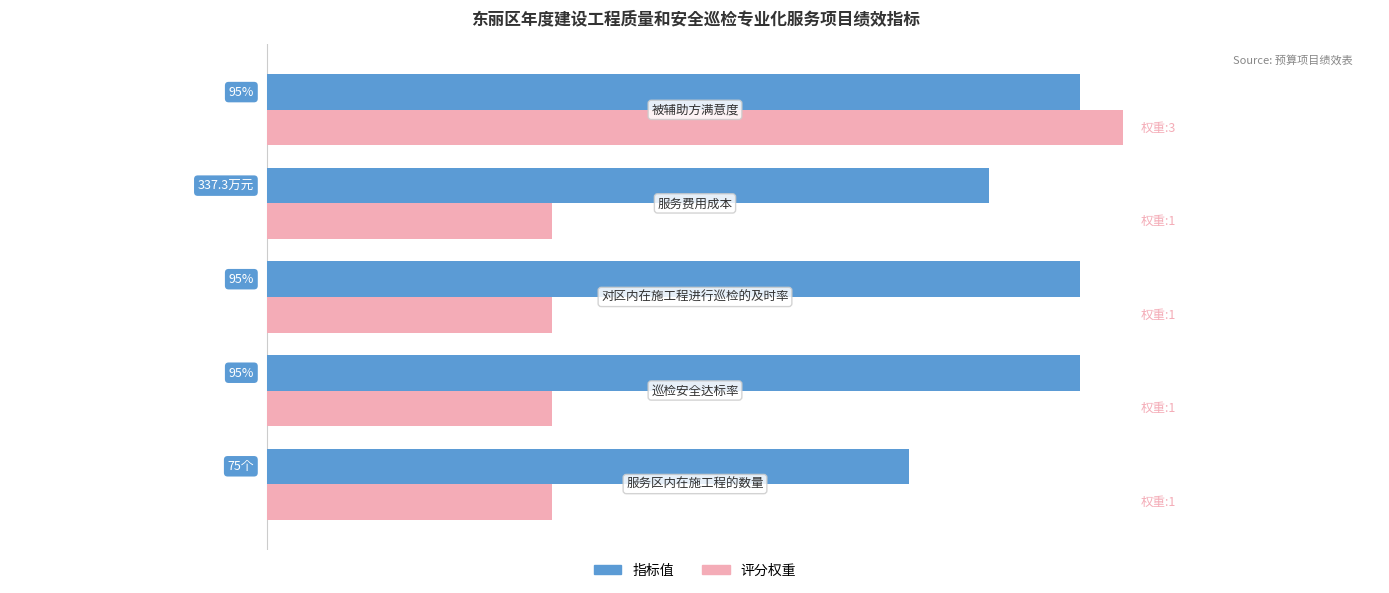

Which series has the largest range (max minus min)?

评分权重